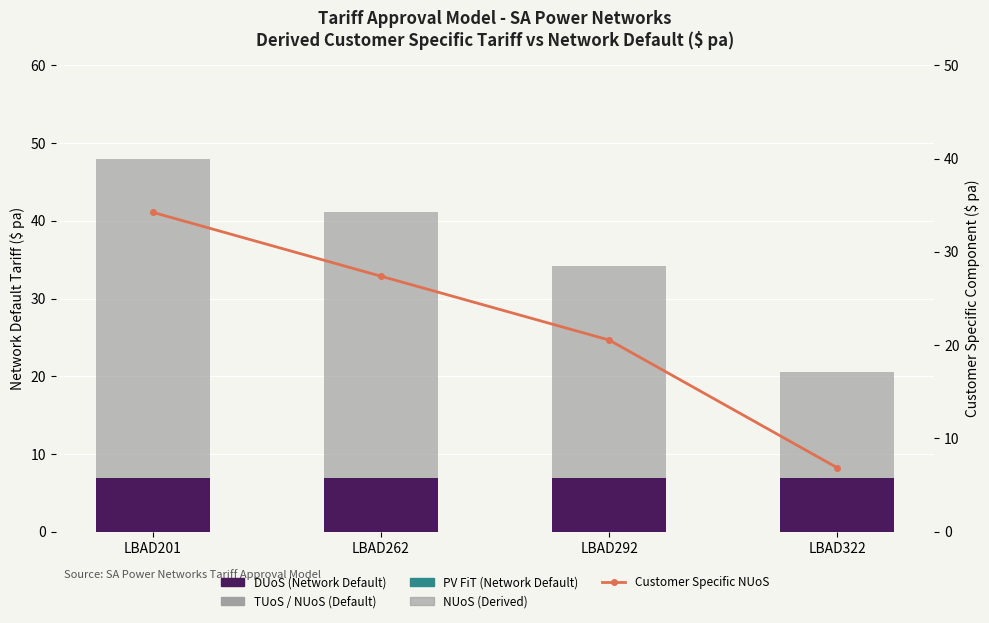

What is the total value across all series at LBAD292?

54.8